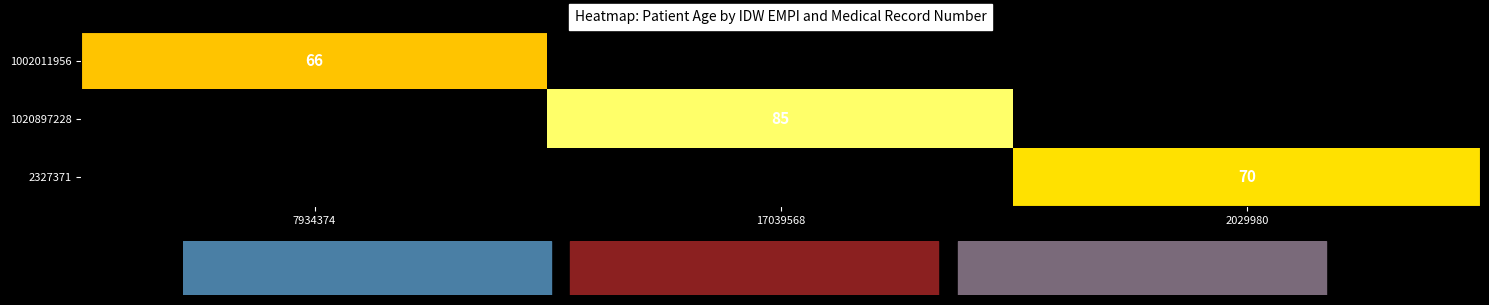

The value of 1002011956 at 7934374 is 66. True or false?

True